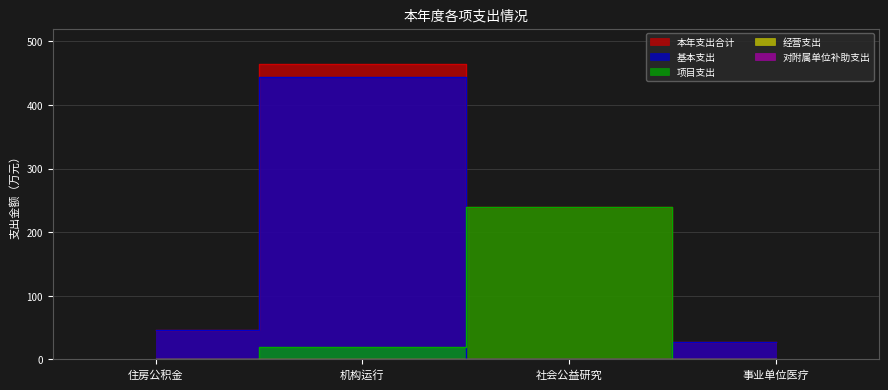

What is the difference between the maximum and minimum values in the 基本支出 series?

443.9